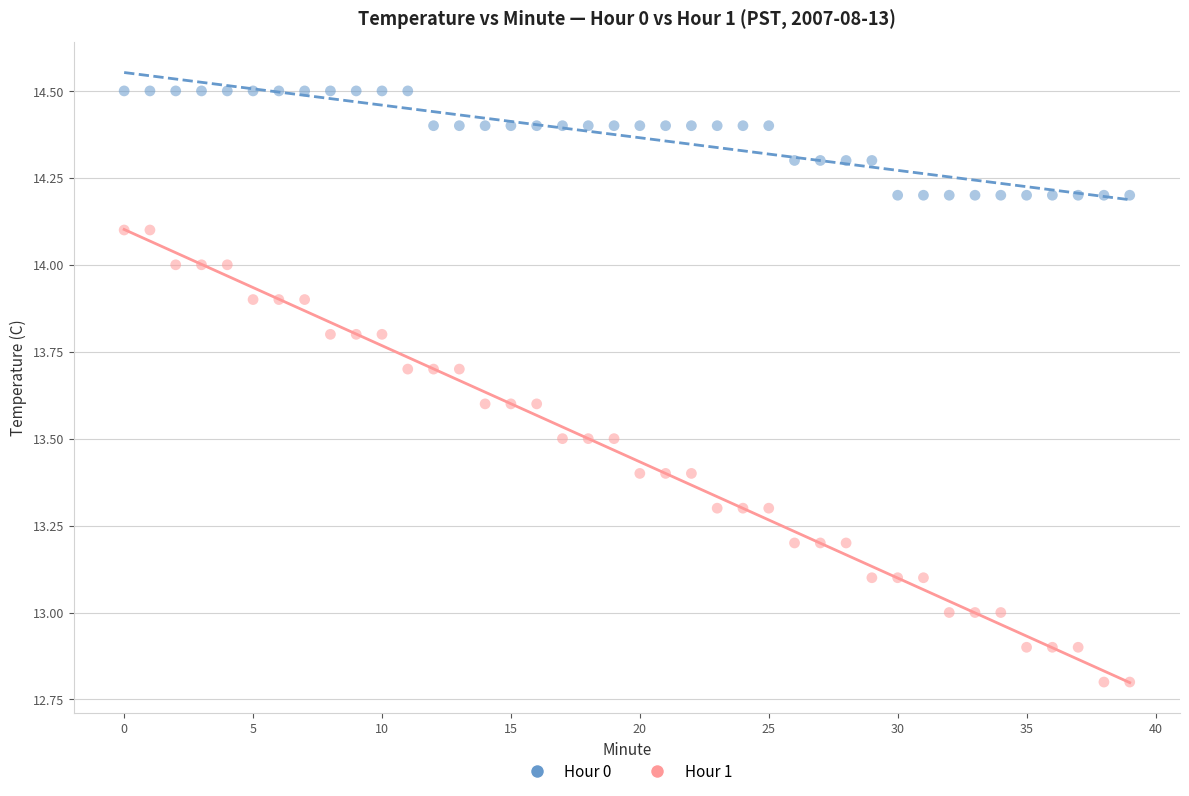

What are all the series names shown in the legend?

Hour 0, Hour 1